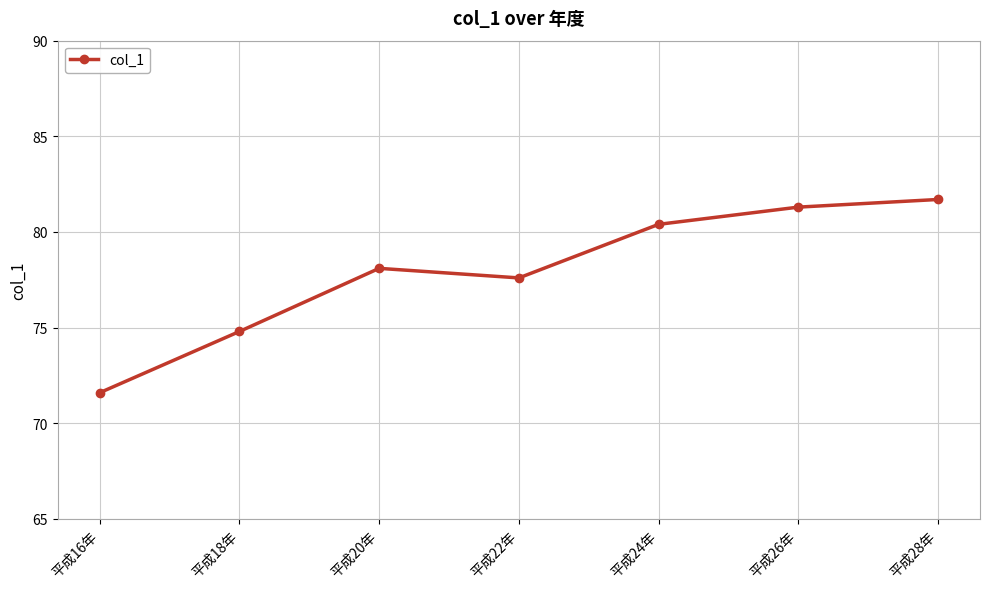

Where is the first local minimum?

平成22年